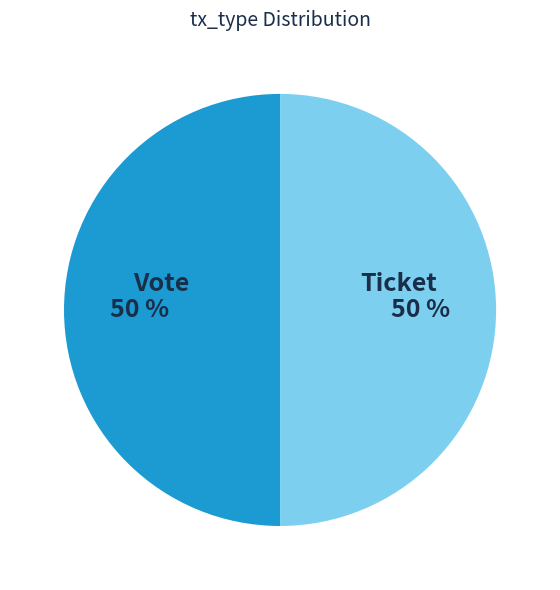

The Vote slice represents 86% of the pie. True or false?

False